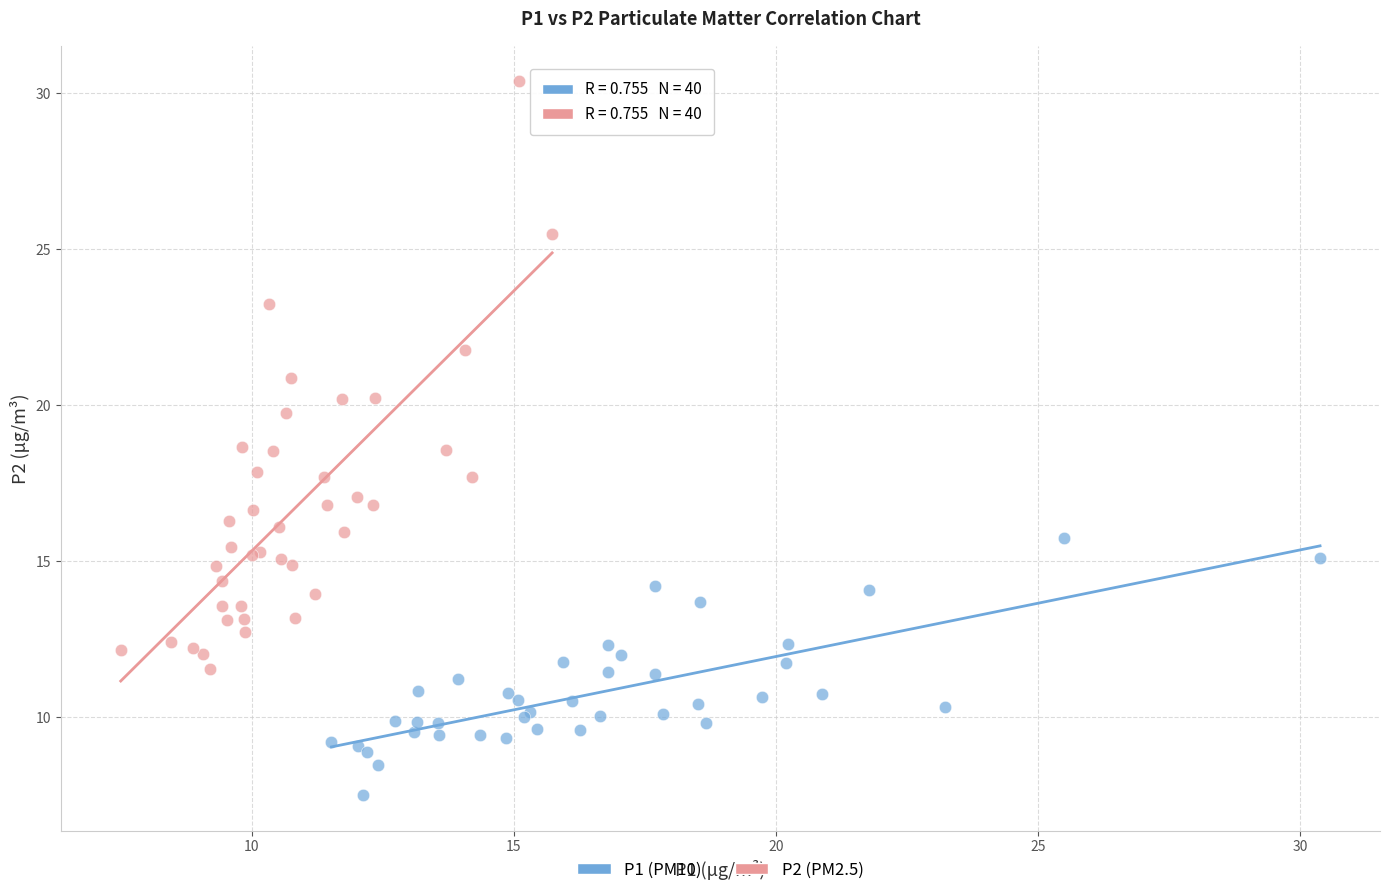

Which series contains the lowest Y value?

P1 (PM10)